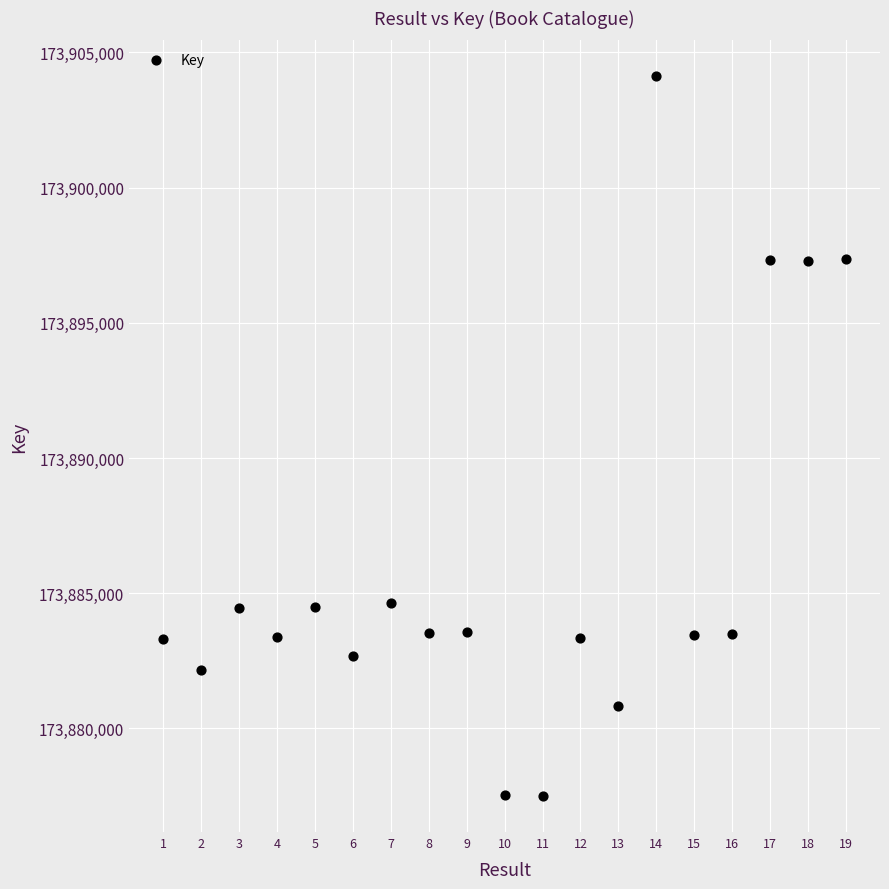

What is the range of X values (max minus min)?

18